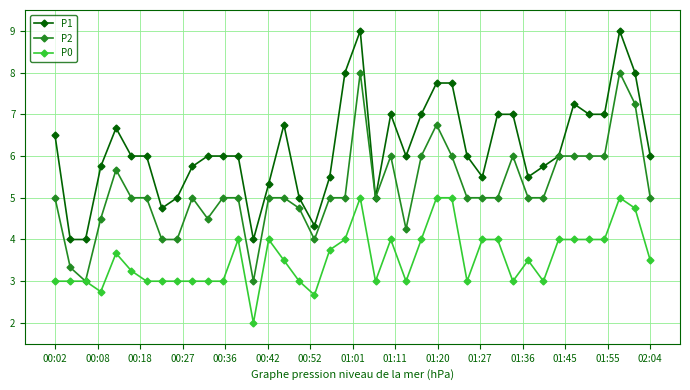

Rank the series by their maximum value, from highest to lowest.

P1, P2, P0